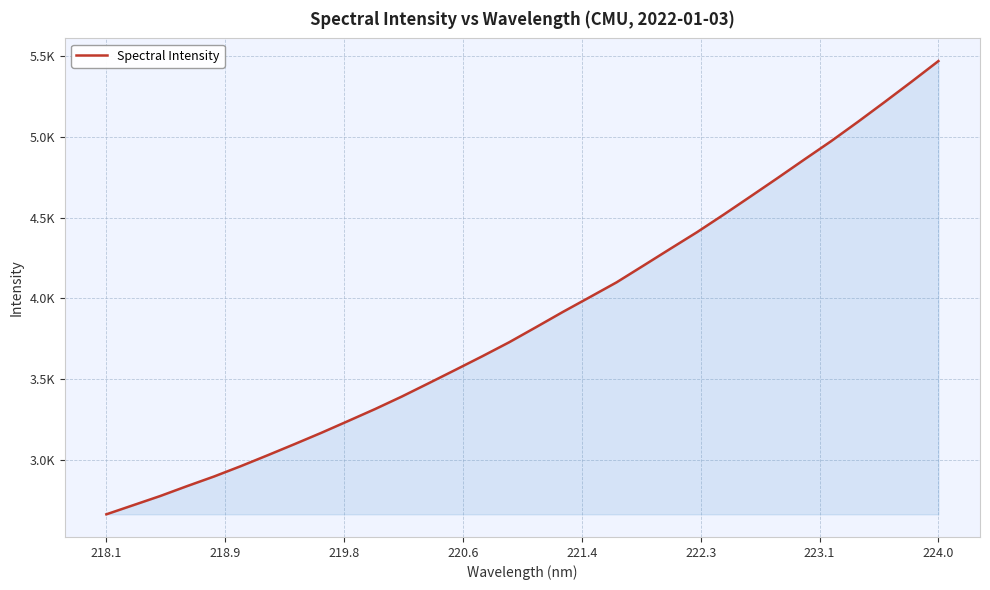

True or false: there are more than 1 points higher than both neighbors.

False